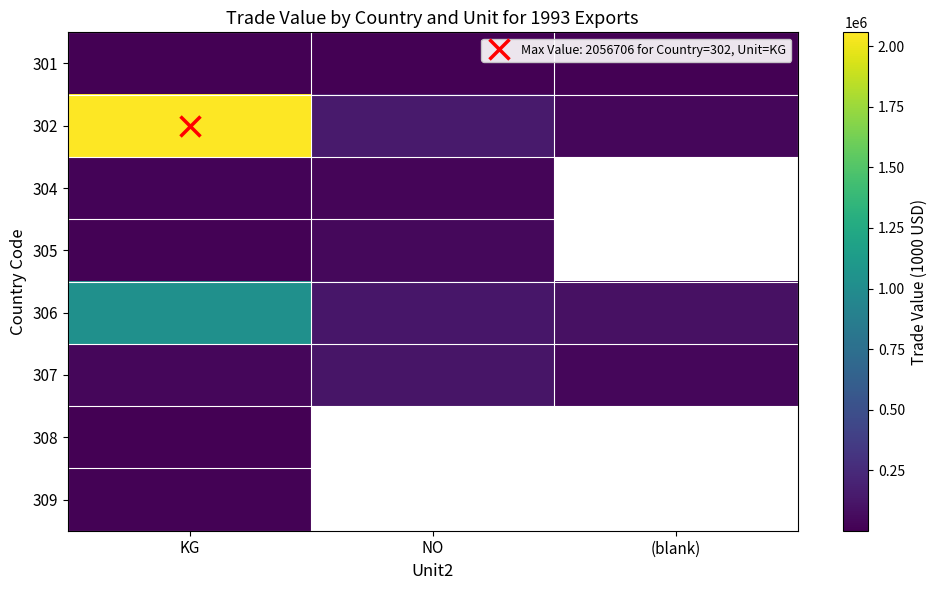

At which category is the sum across all series the highest?

KG